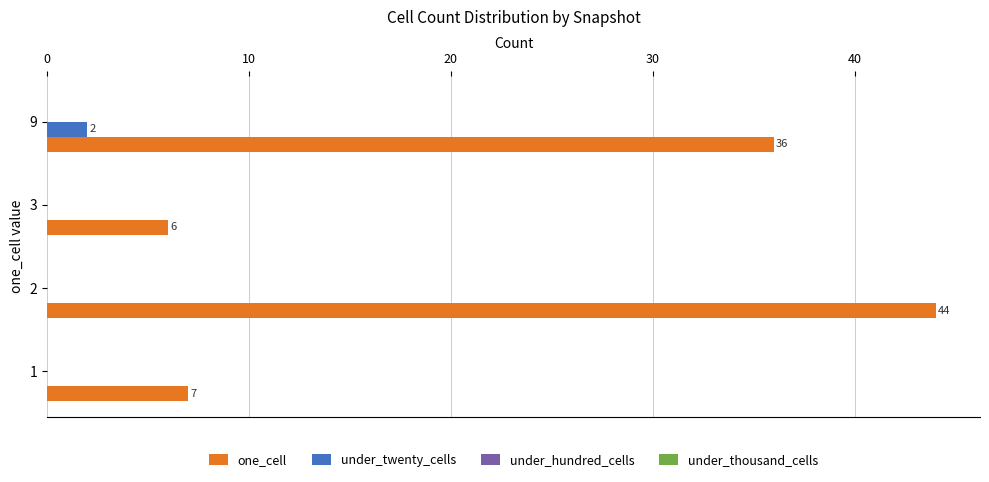

Is it true that under_twenty_cells equals 0 at 3?

True